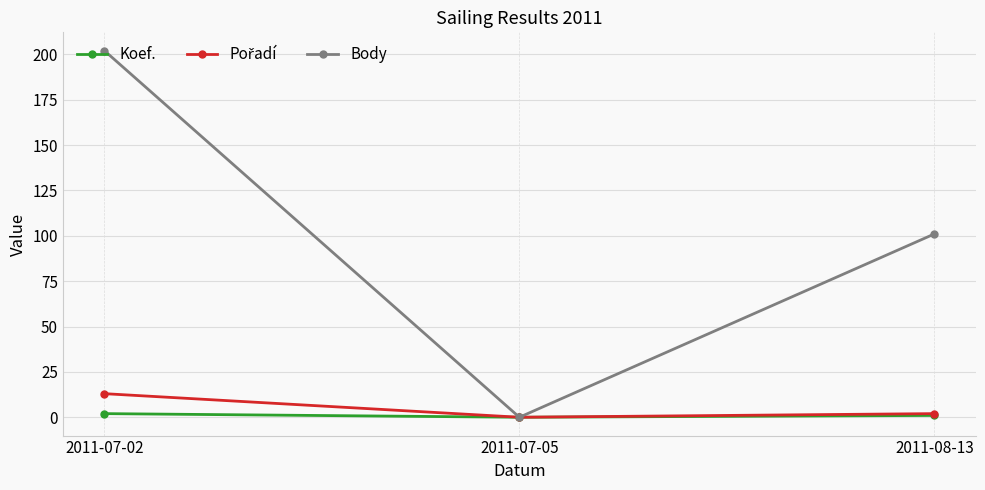

The Koef. series shows 2 at 2011-07-02. True or false?

True